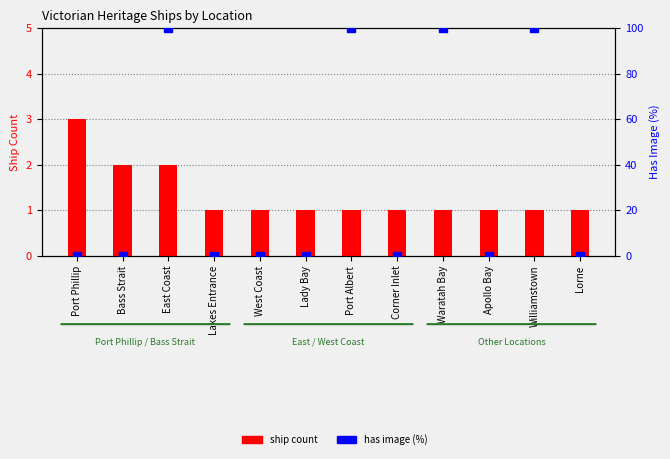

At which category is the sum across all series the highest?

East Coast